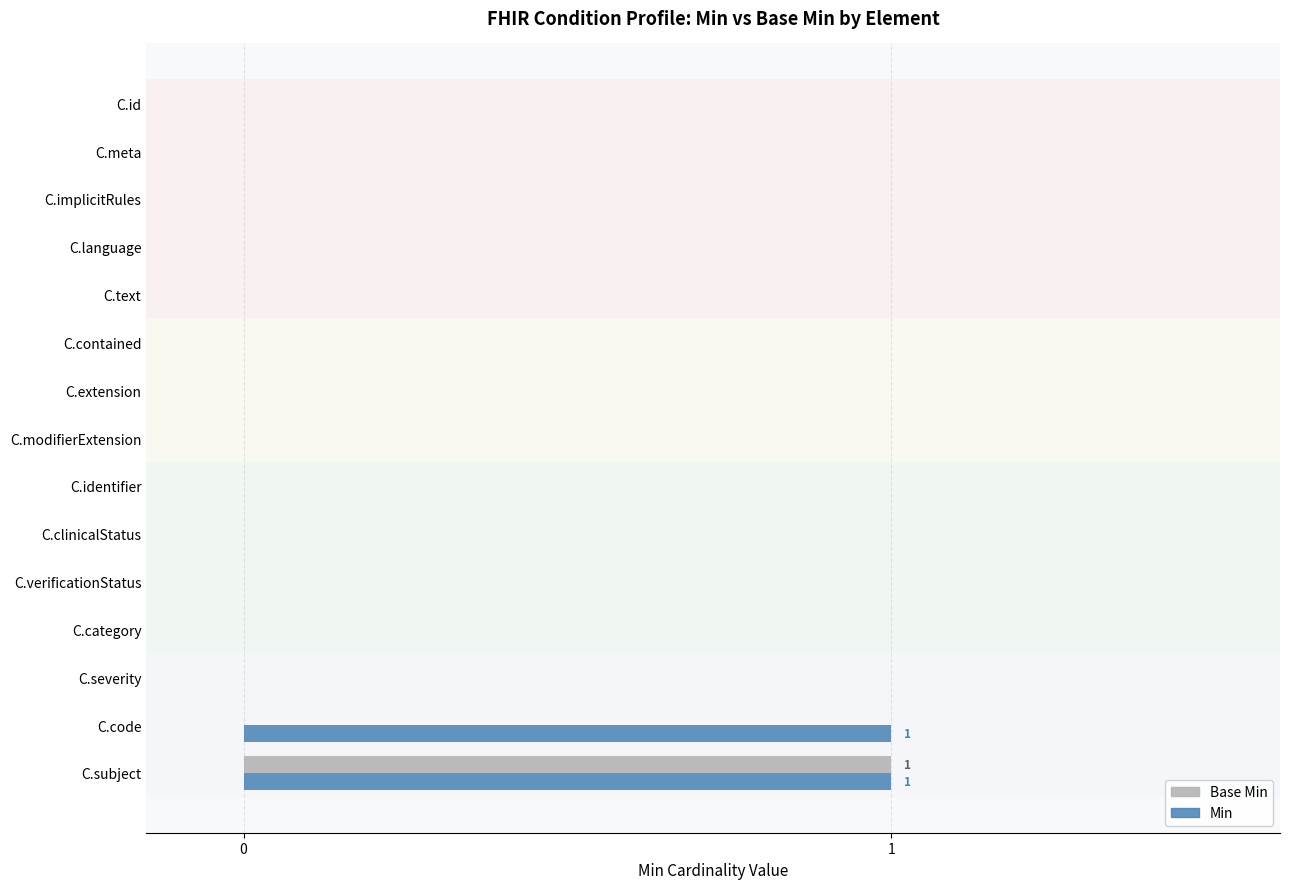

Which series changed the most between C.code and C.subject?

Base Min